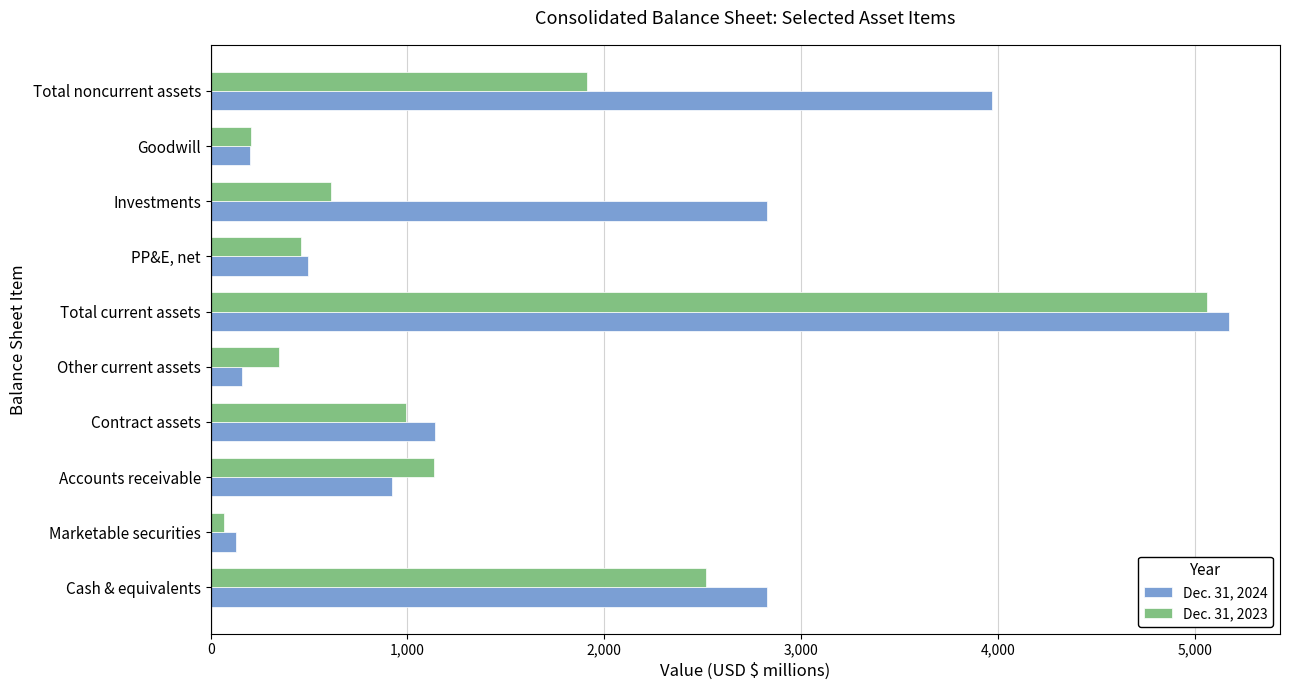

What are all the series names shown in the legend?

Dec. 31, 2024, Dec. 31, 2023